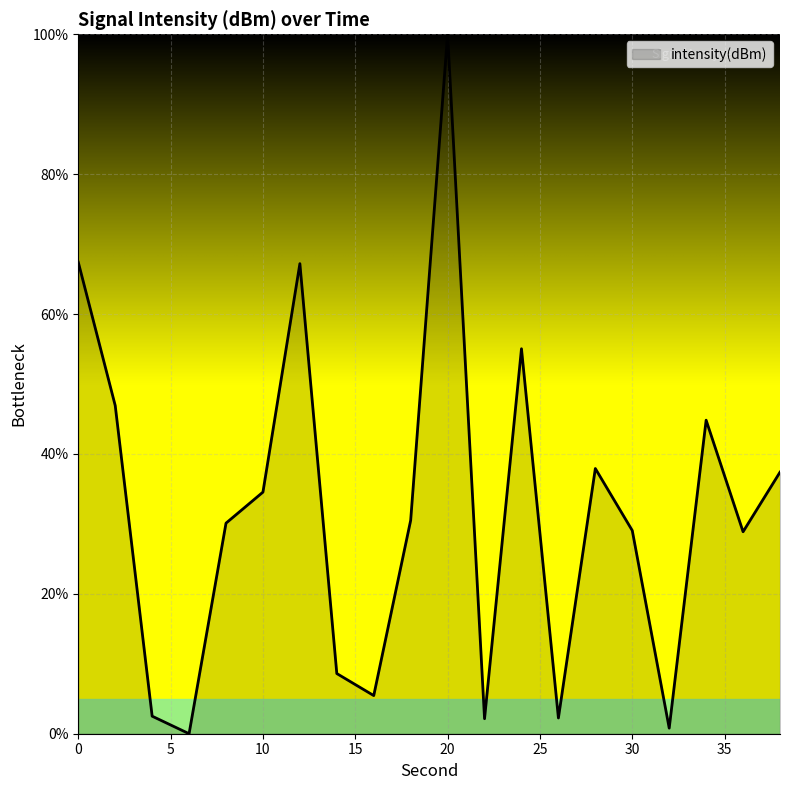

What is the maximum value shown in the chart?

100.0